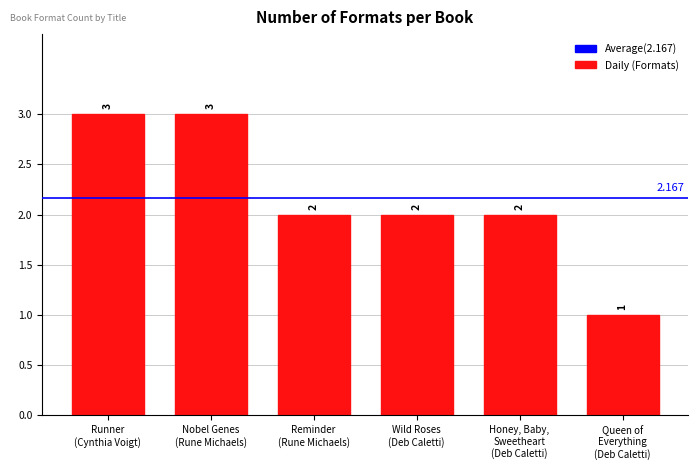

True or false: the data shows 1 at Runner
(Cynthia Voigt).

False